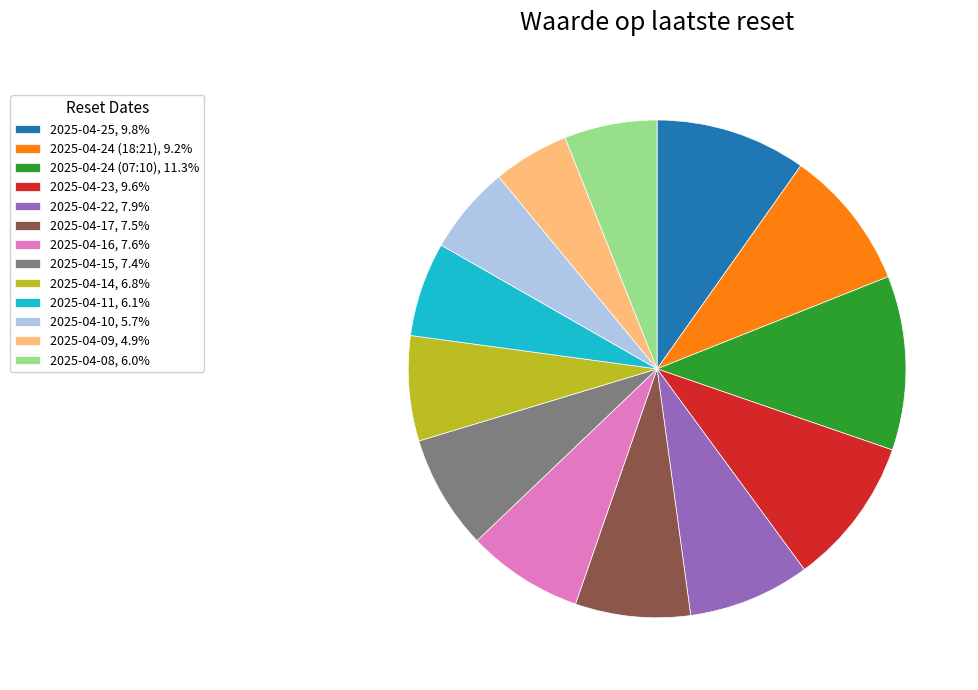

What is the ratio of the value at 2025-04-22 to the value at 2025-04-23?

0.8